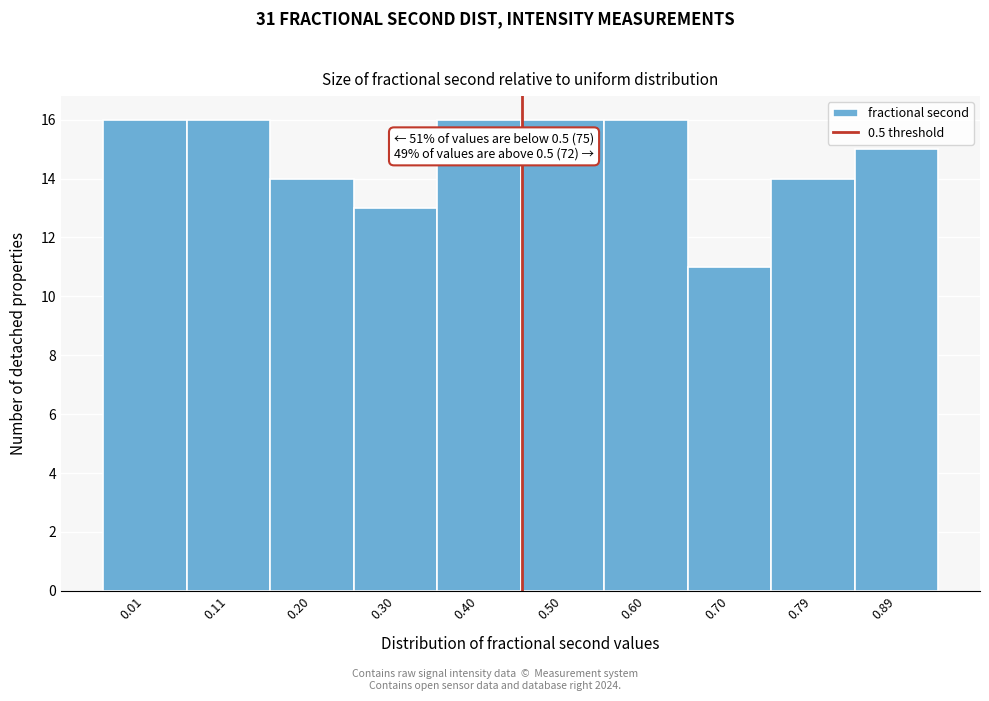

Reading left to right, list all the values displayed in this chart.

16	16	14	13	16	16	16	11	14	15